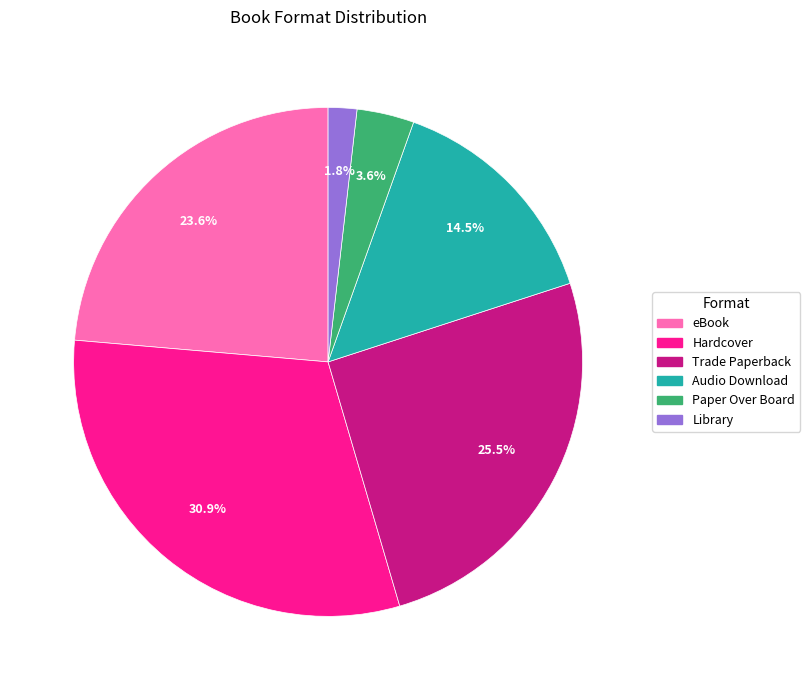

To the nearest percent, what percentage of the pie is Library?

2%